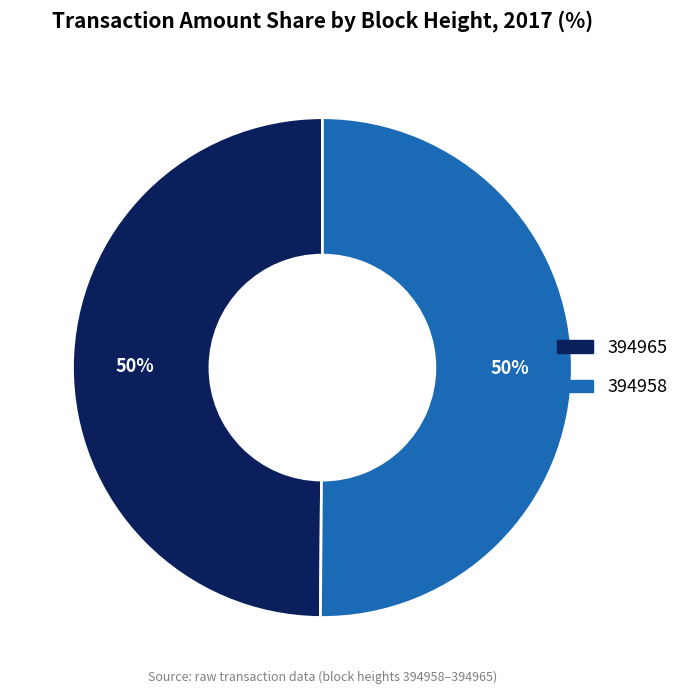

What is the ratio of the value at 394965 to the value at 394958?

1.0